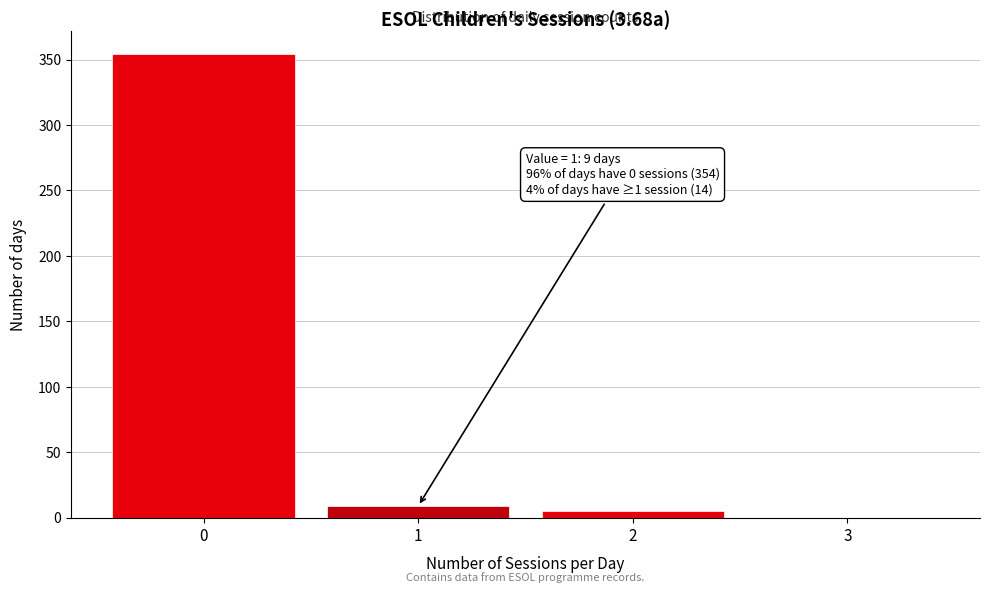

Reading left to right, list all the values displayed in this chart.

0=354	1=9	2=5	3=0